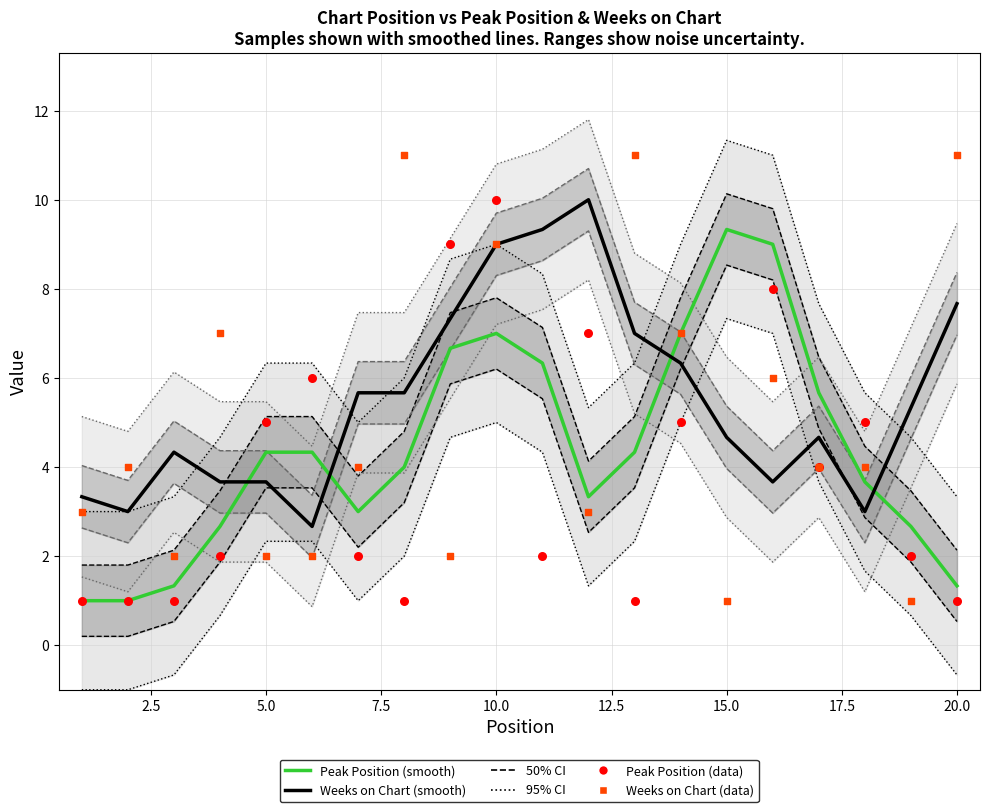

Which series reaches the maximum Y coordinate?

Weeks on Chart (data)